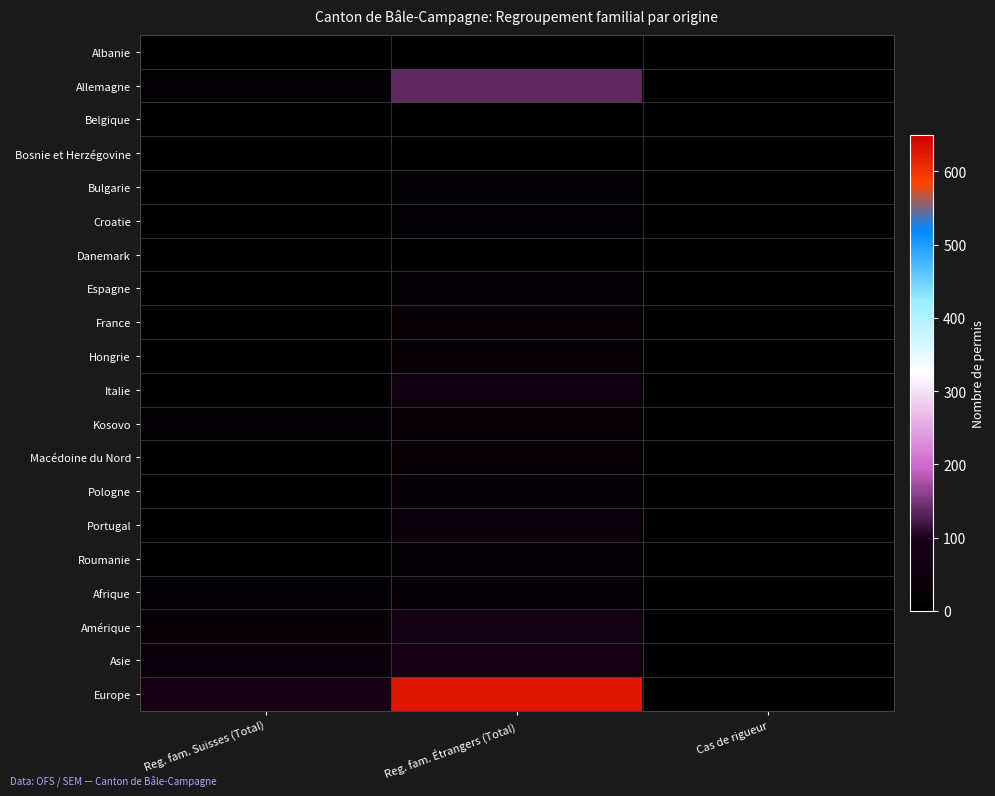

What is the spread (max minus min) of values at Reg. fam. Suisses (Total)?

90